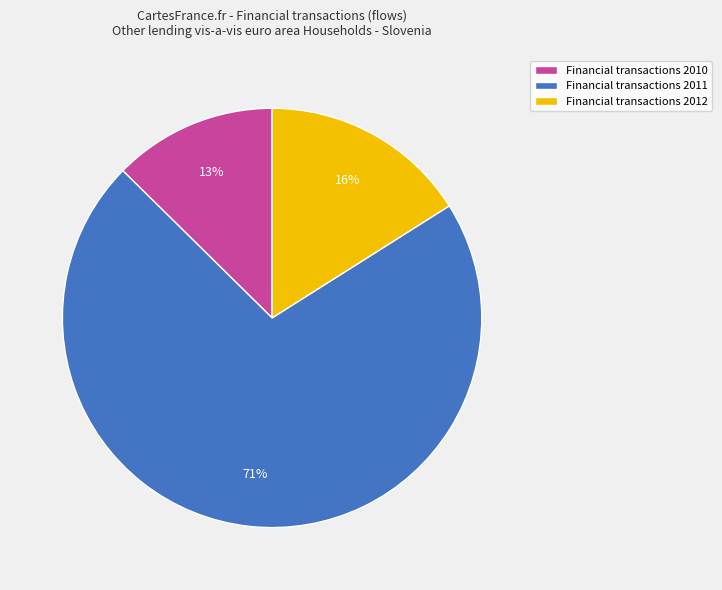

Which category accounts for the majority?

Financial transactions 2011